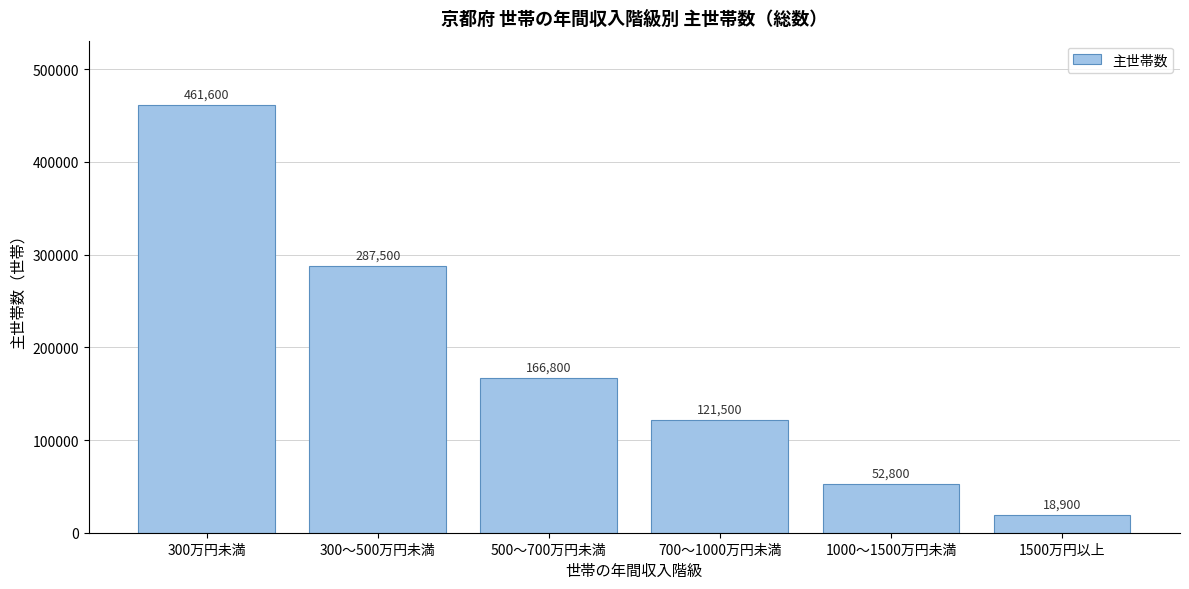

Reading left to right, extract all data points from this chart.

300万円未満=461600	300～500万円未満=287500	500～700万円未満=166800	700～1000万円未満=121500	1000～1500万円未満=52800	1500万円以上=18900